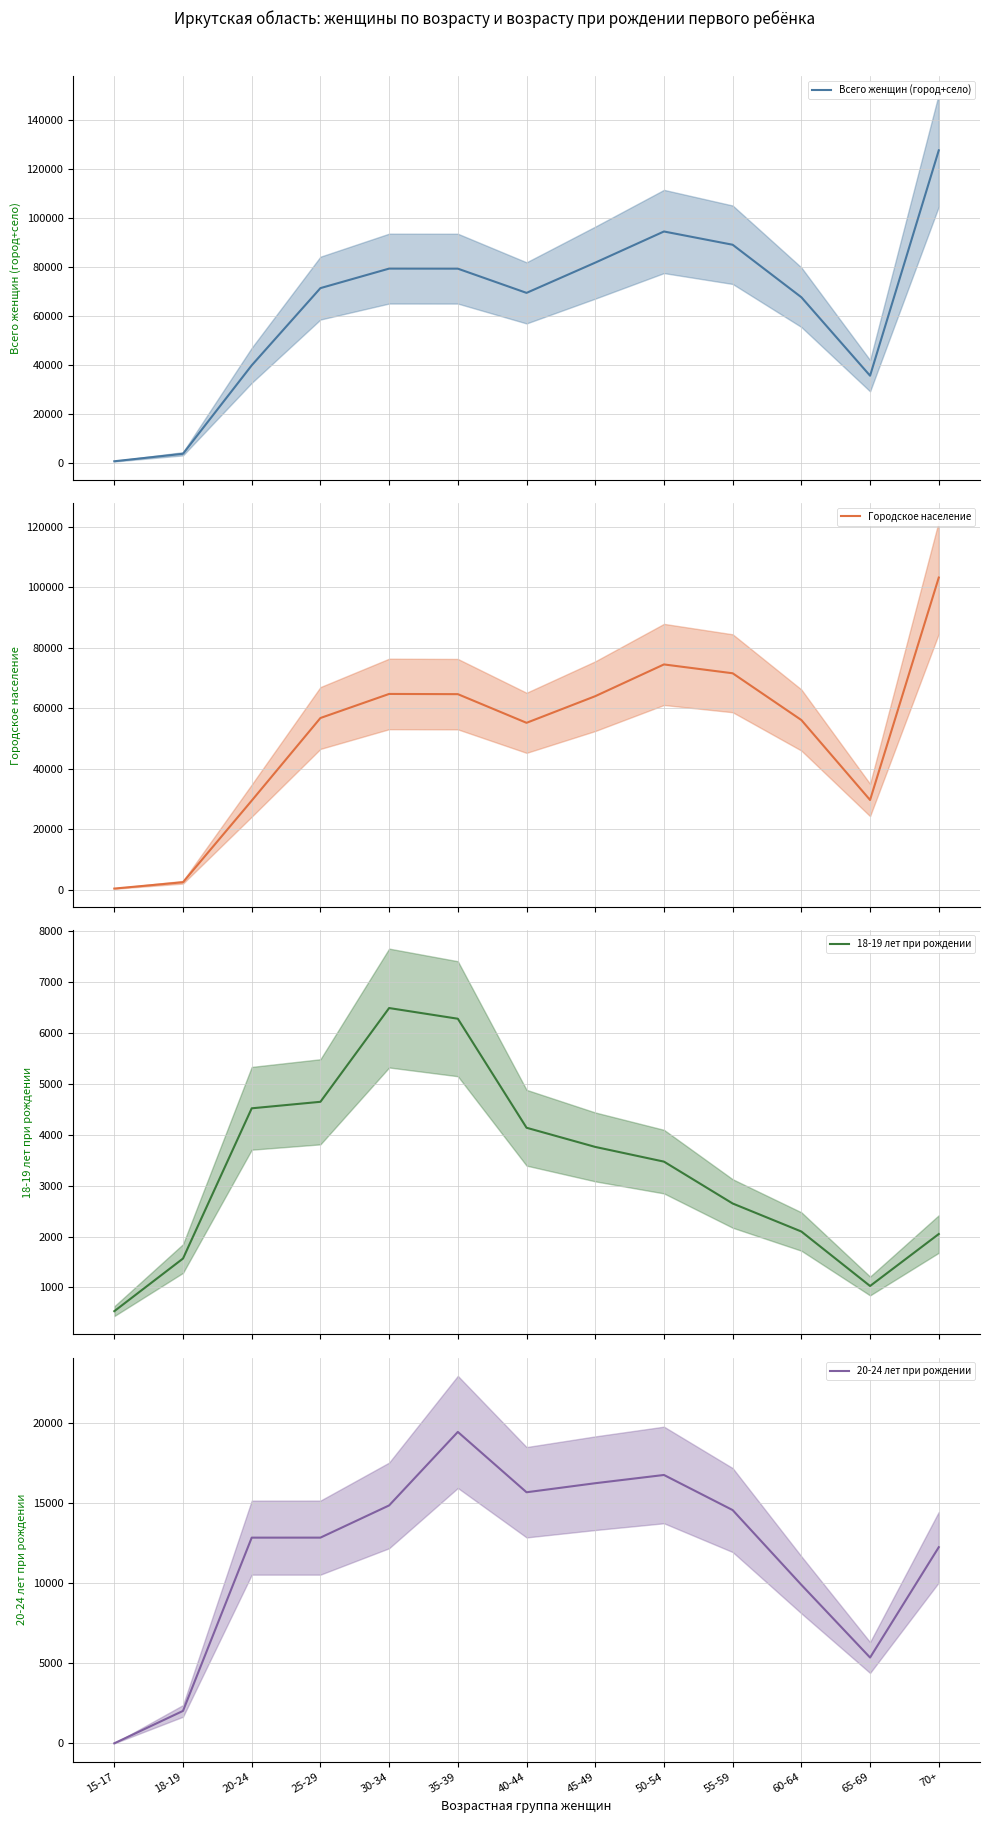

How many times do 18-19 лет при рождении and 20-24 лет при рождении cross each other?

1